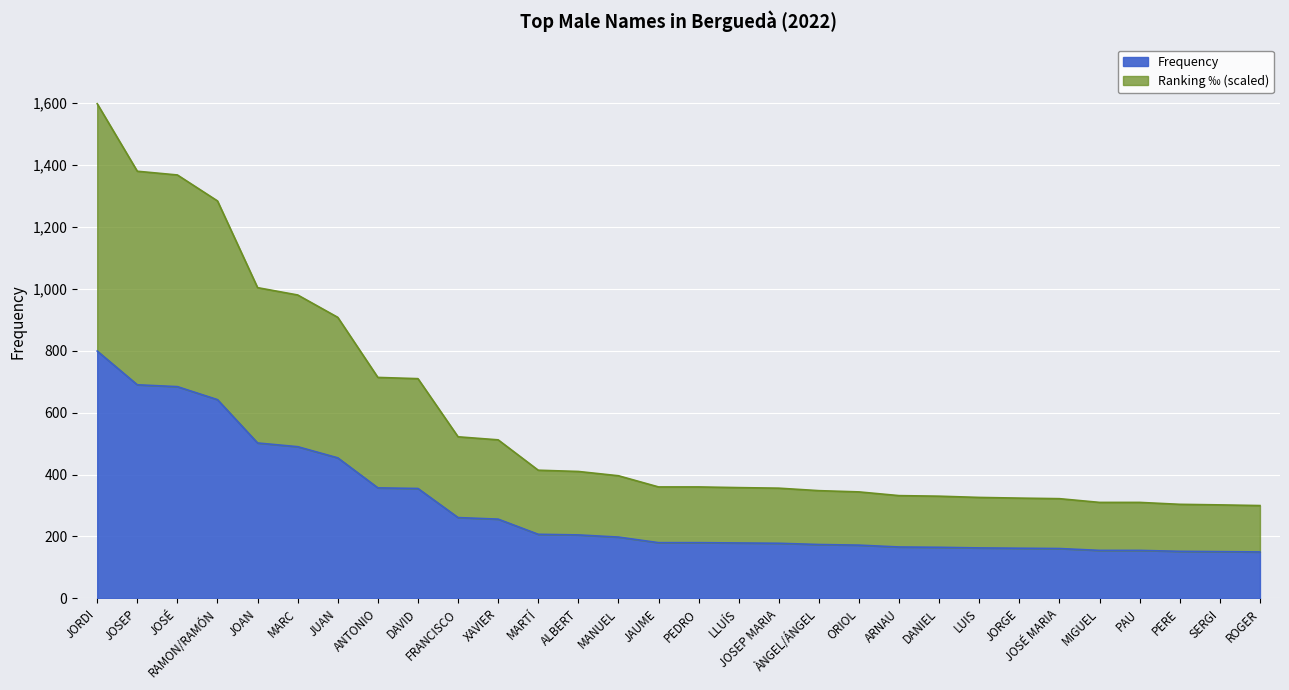

The value of Ranking ‰ at ROGER is 404.2. True or false?

False